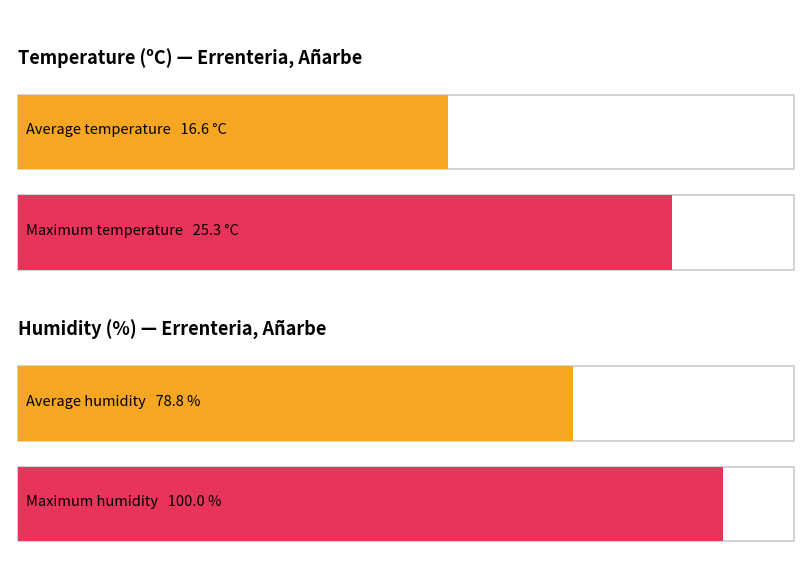

Rank the series by their average value, from lowest to highest.

Temperature (ºC), Humidity (%)